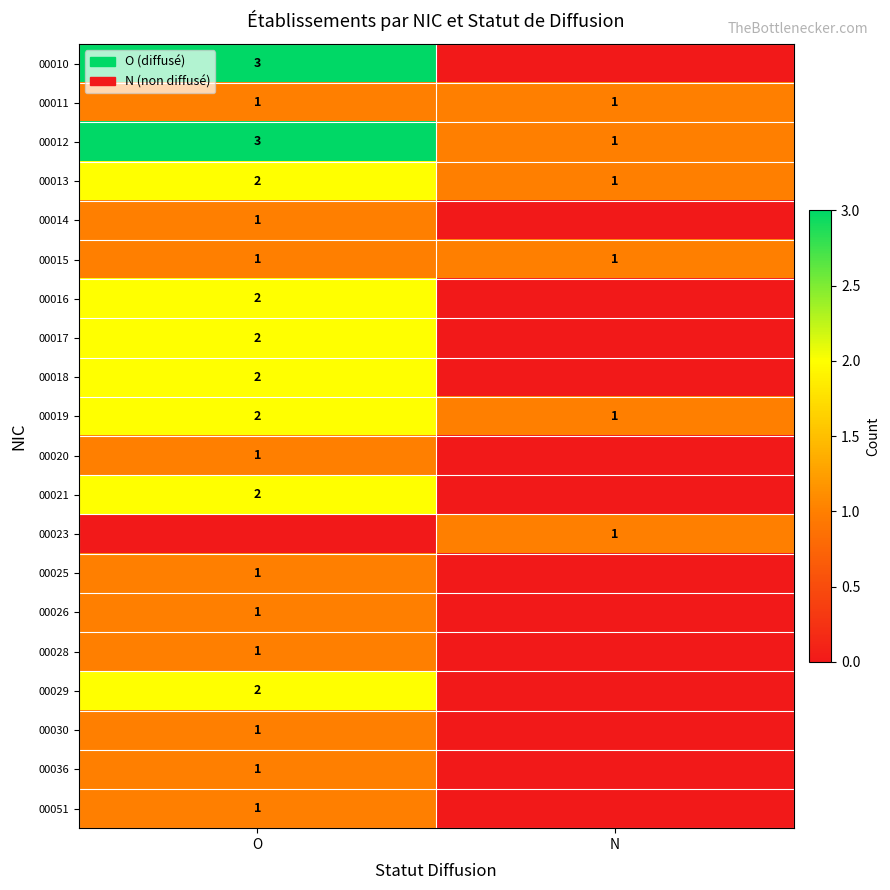

List the labels in order of 00019 value, smallest first.

N, O